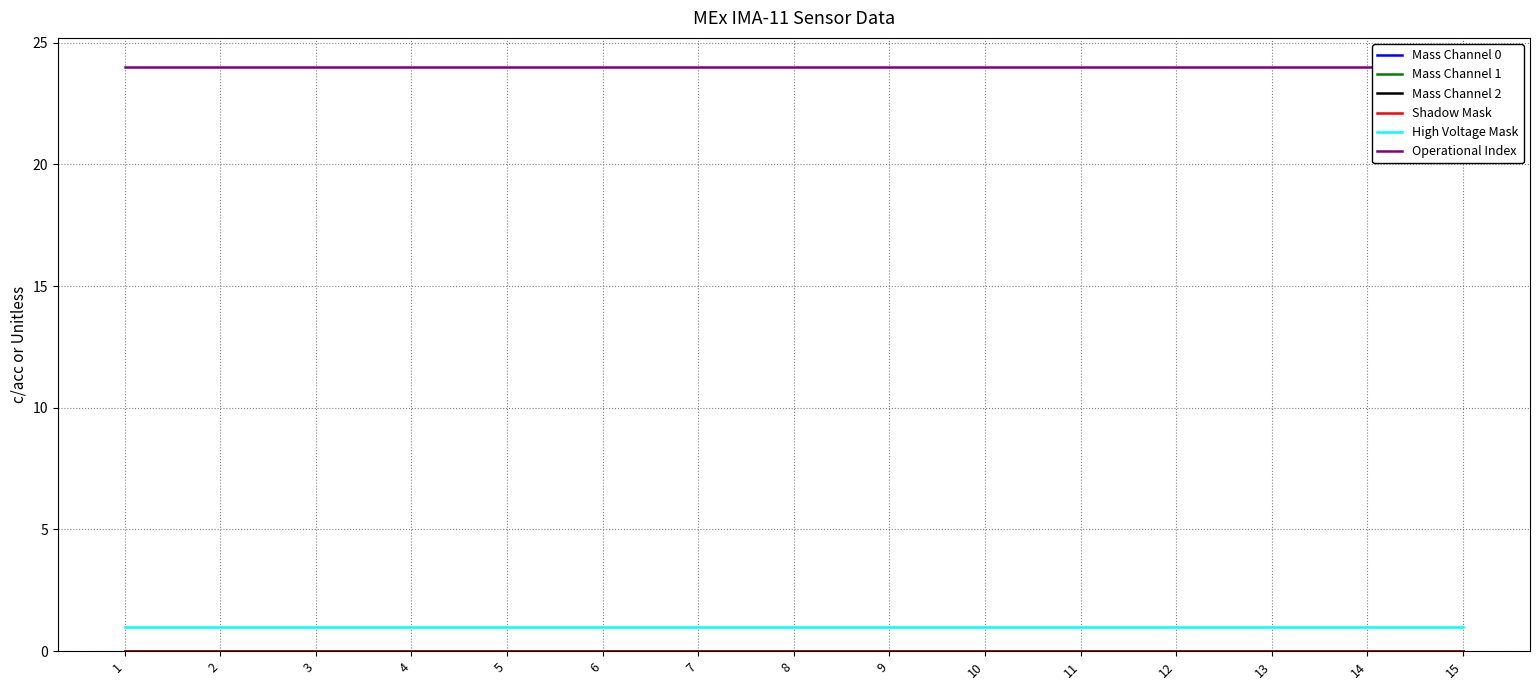

True or false: Operational Index has a value of 24 at 12.

True